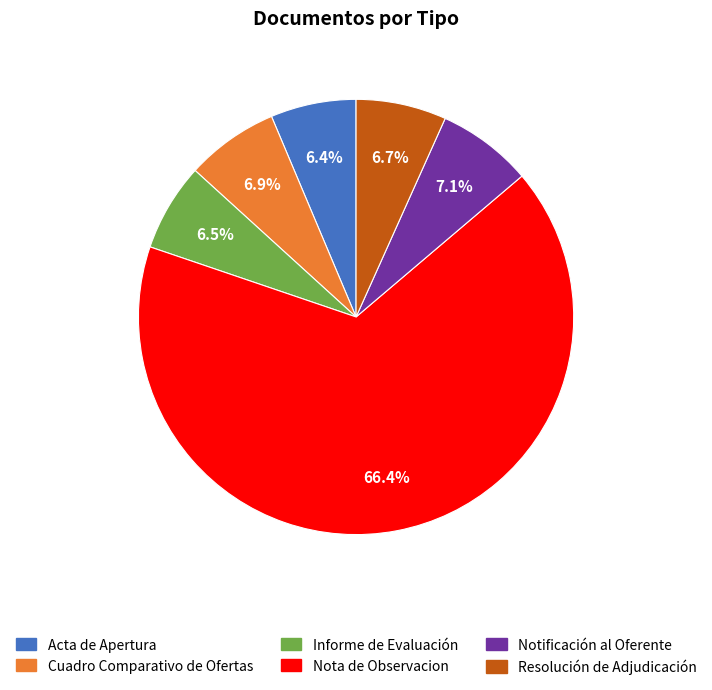

Is Nota de Observacion the majority of the pie?

Yes